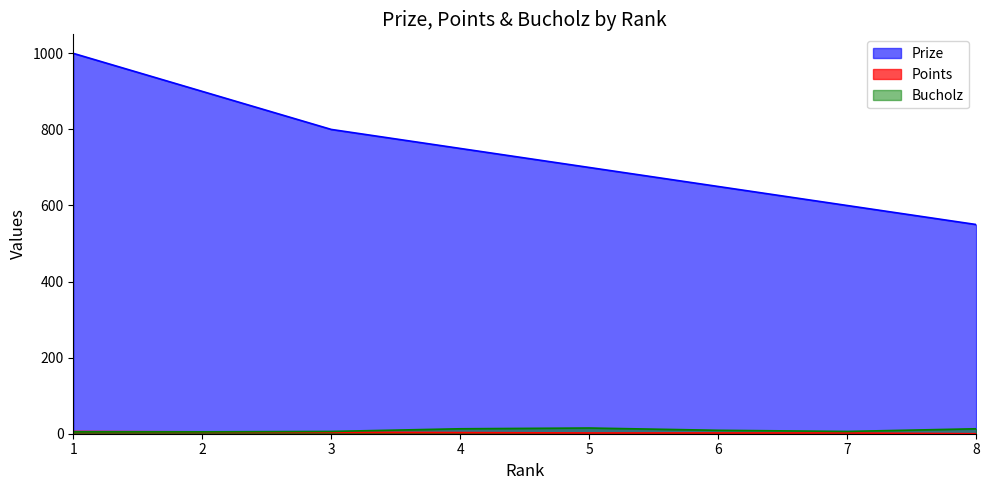

Does the chart have visible grid lines?

No